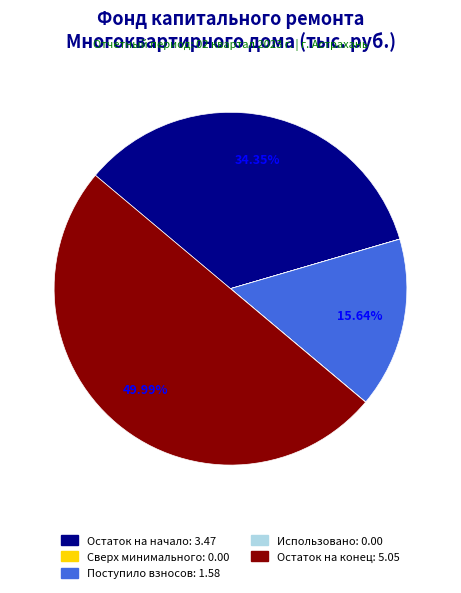

What is the smallest slice in the pie chart?

сверх минимального размера взноса